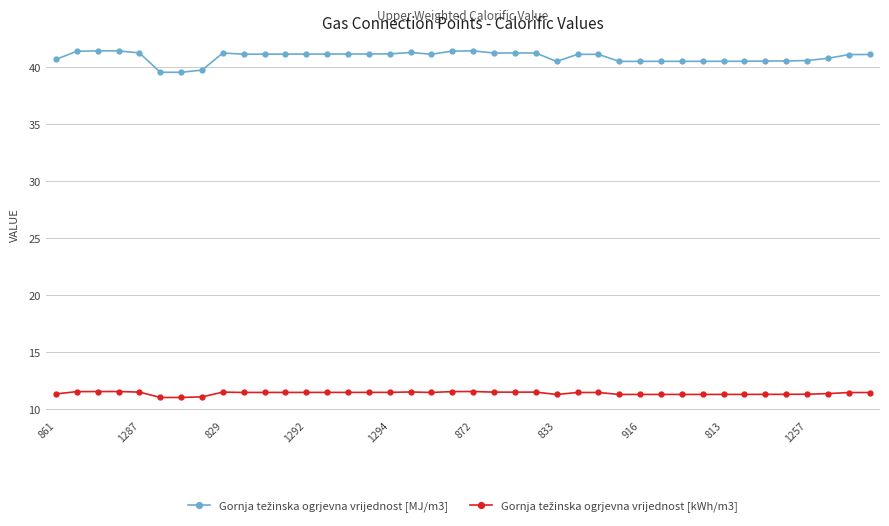

At how many categories does at least one series exceed 30?

40